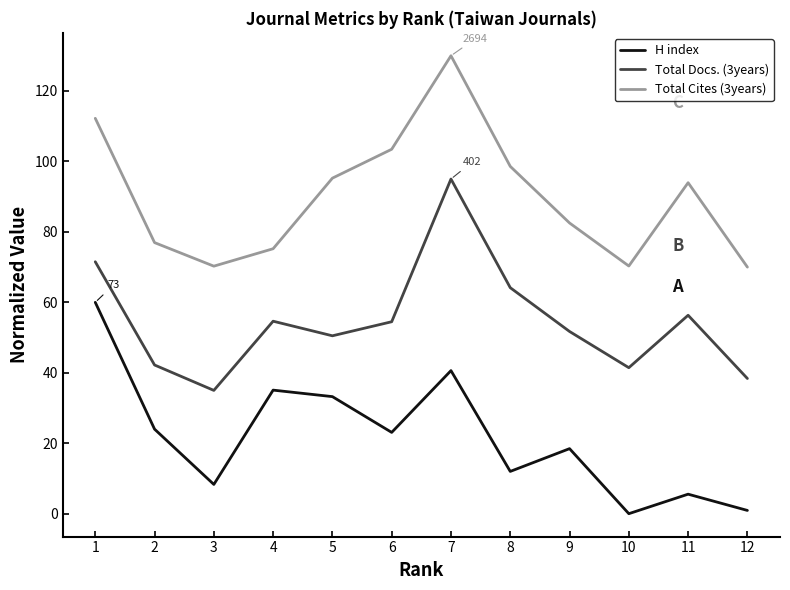

What is the sum of the Total Cites (3years) values at 9 and 11?

176.5